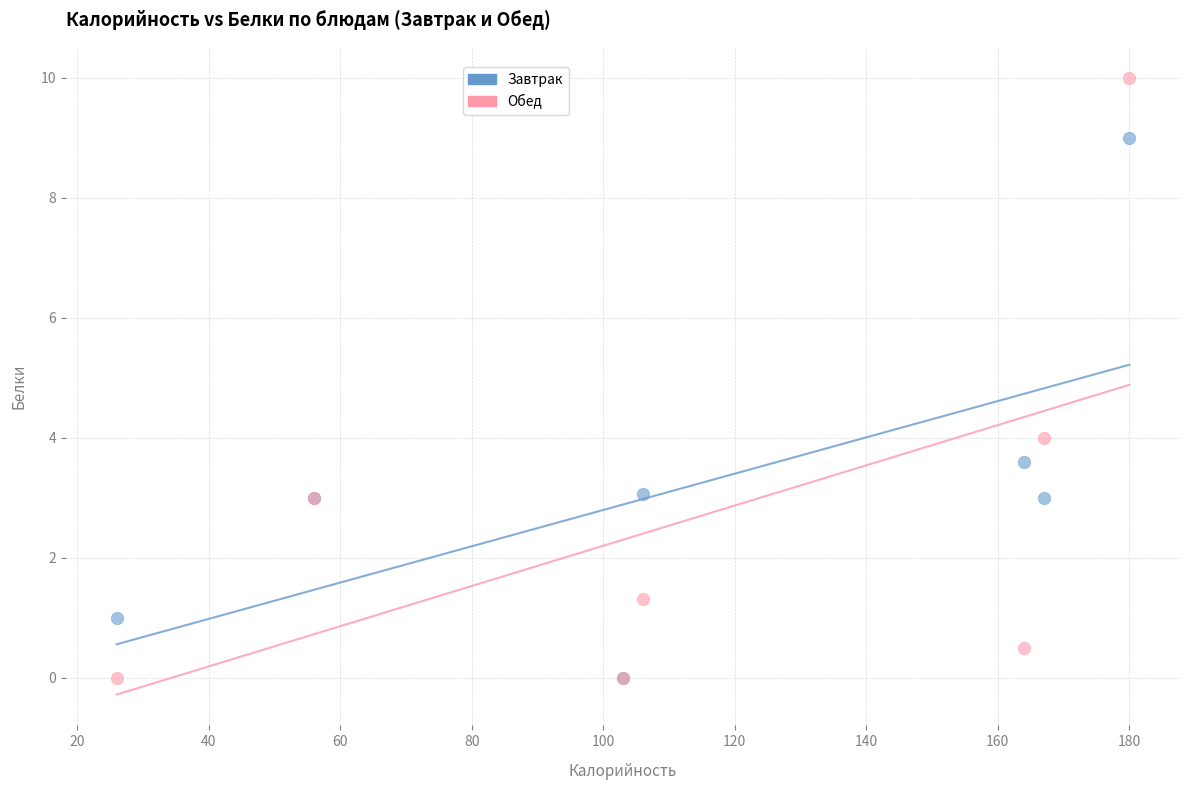

Which series reaches the maximum Y coordinate?

Обед